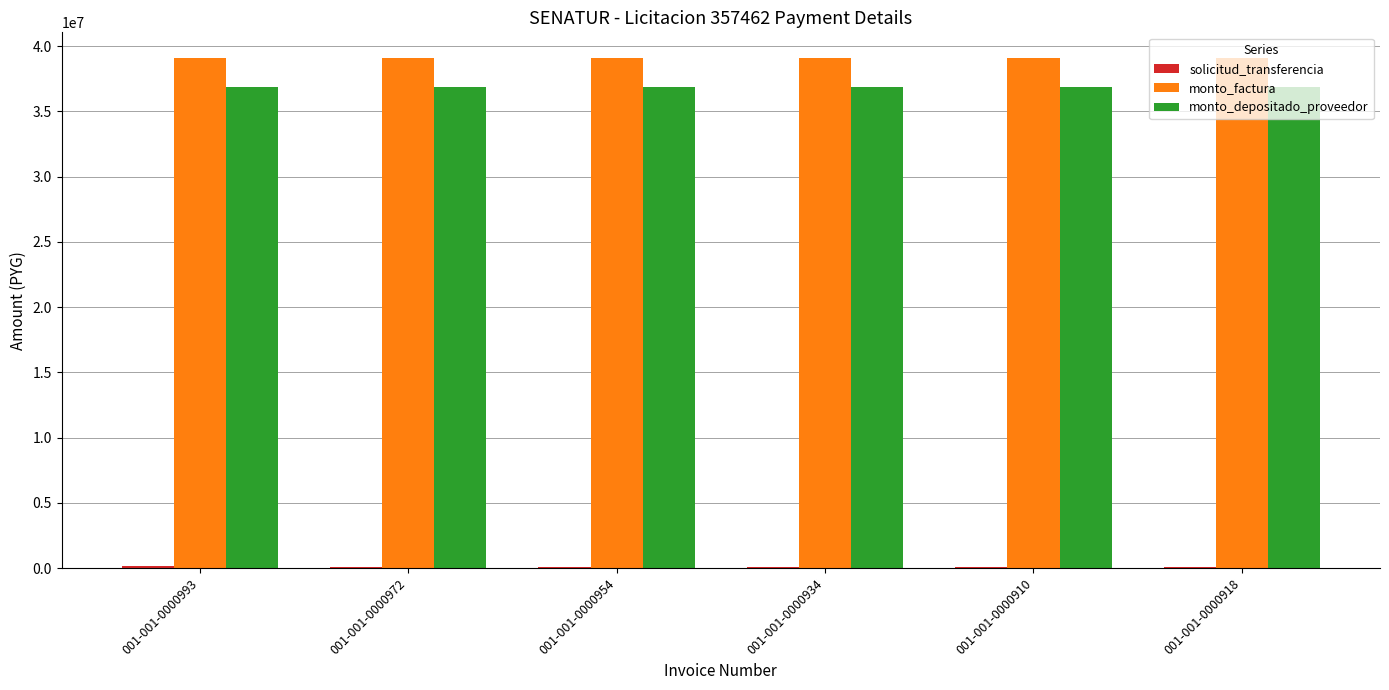

Which series has the largest total across all categories?

monto_factura